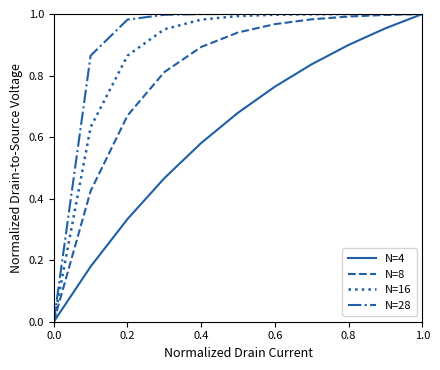

True or false: N=16 has a value of 1.0 at 1.0.

True